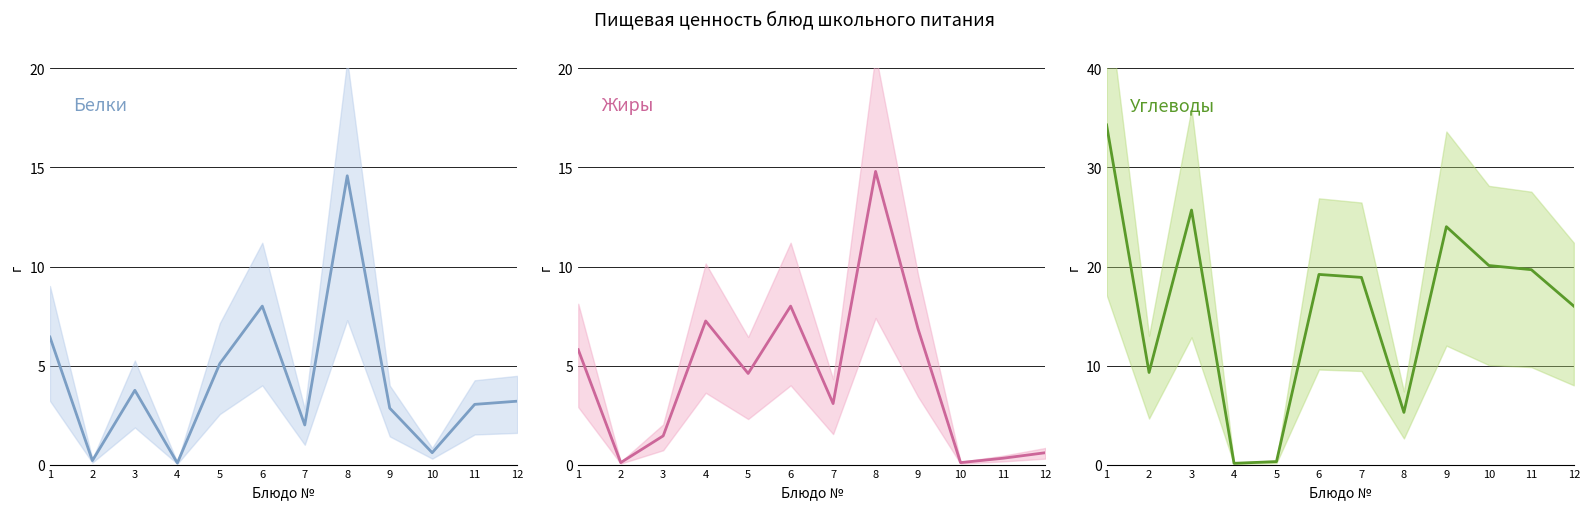

What is the value of the Белки point at the 9th from the left?

2.9